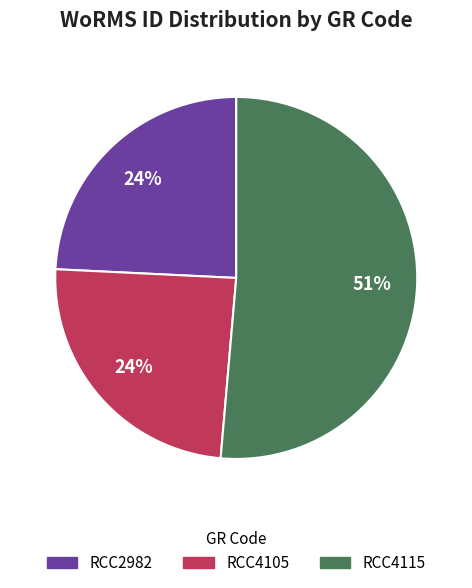

Which has a higher value, RCC4115 or RCC2982?

RCC4115